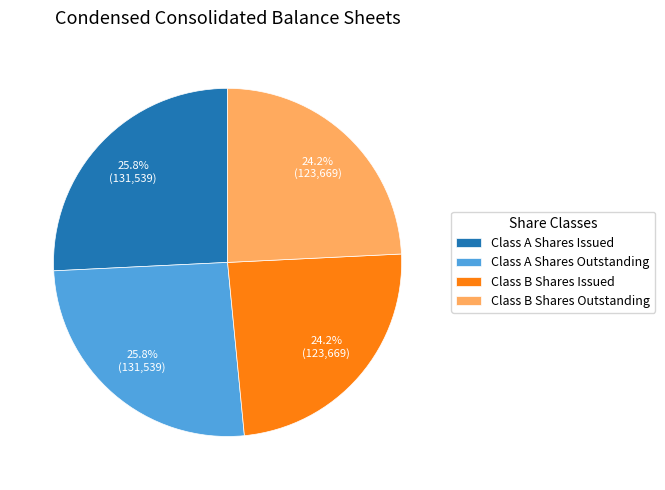

Is Class B Shares Outstanding the majority of the pie?

No